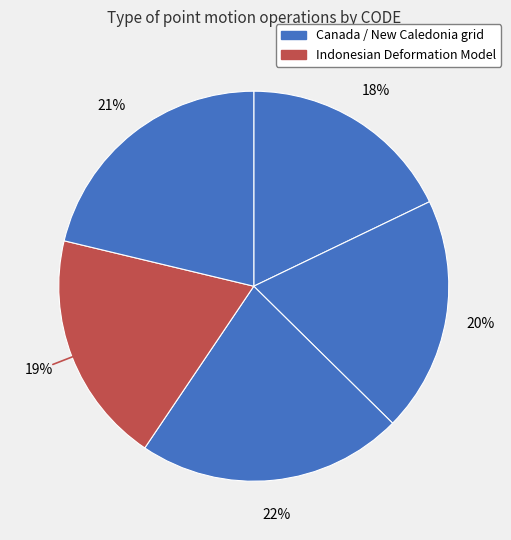

How many segments does this pie chart have?

5